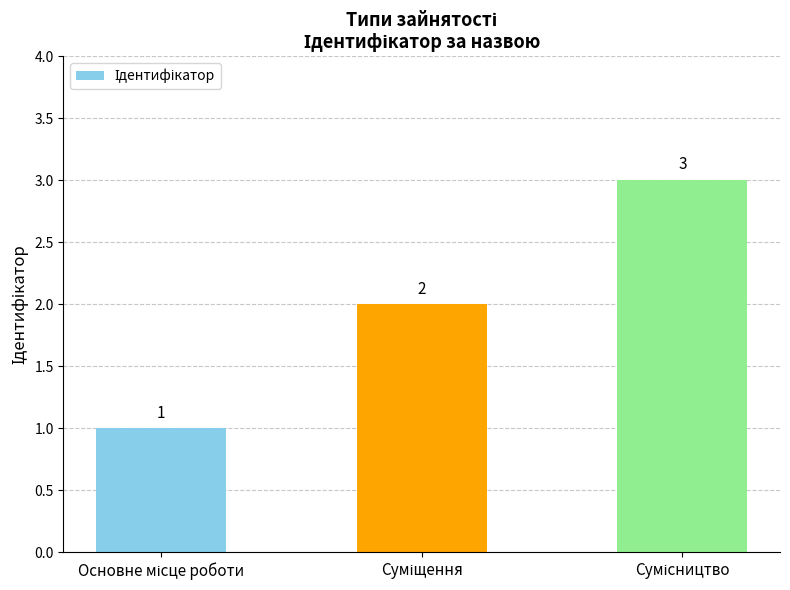

What is the value of the 1st bar from the left?

1